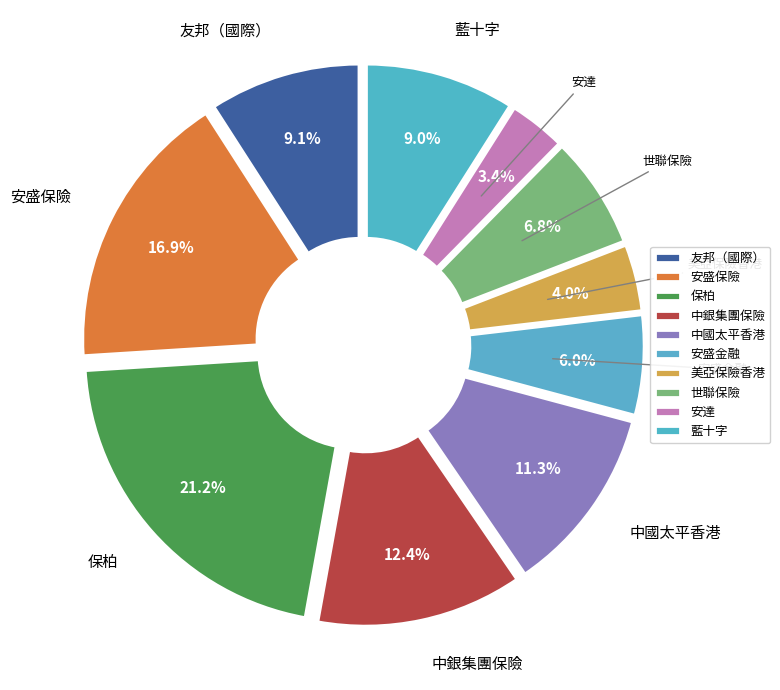

Does any single category account for the majority?

No